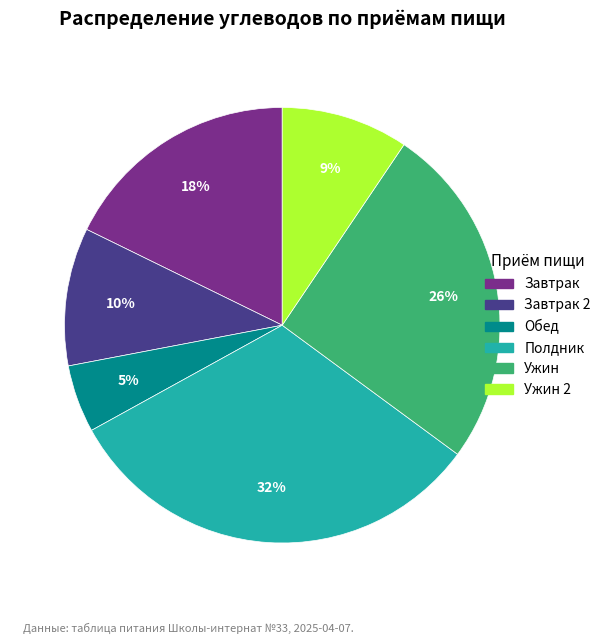

Is there any slice that represents more than half of the pie?

No